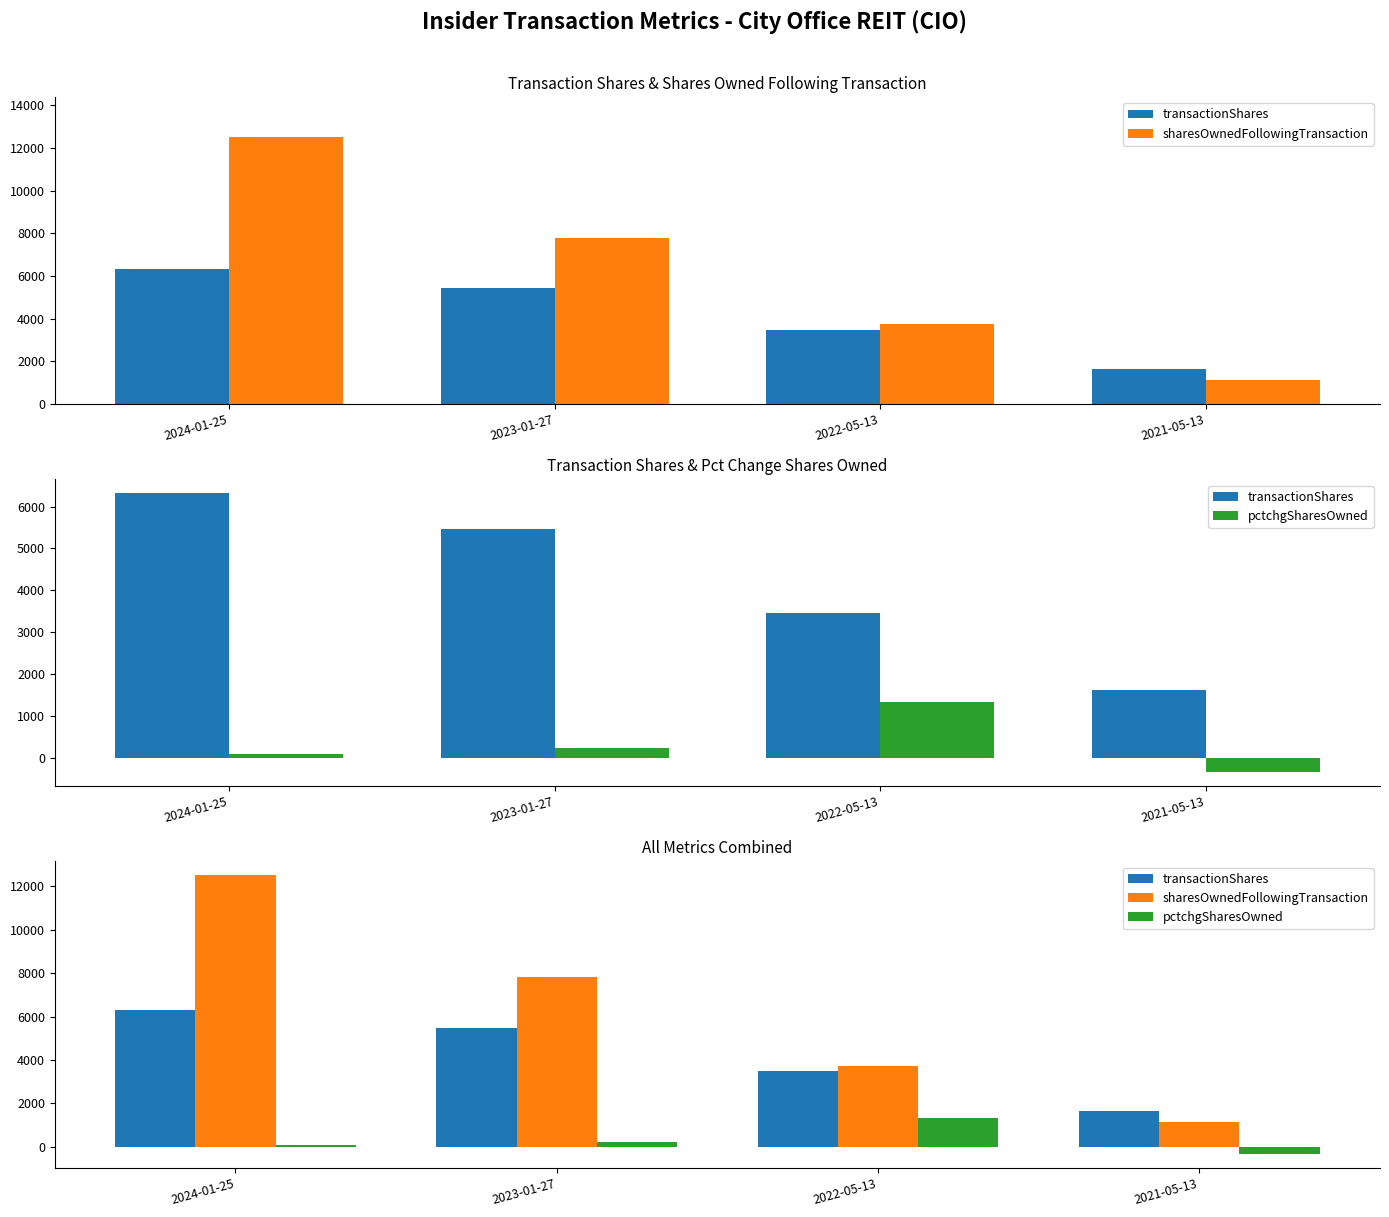

How many data points in pctchgSharesOwned are above 233?

1